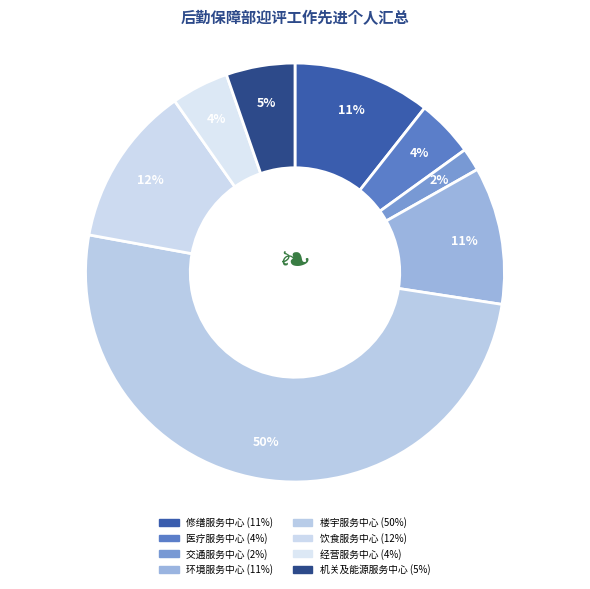

How many segments does this pie chart have?

8